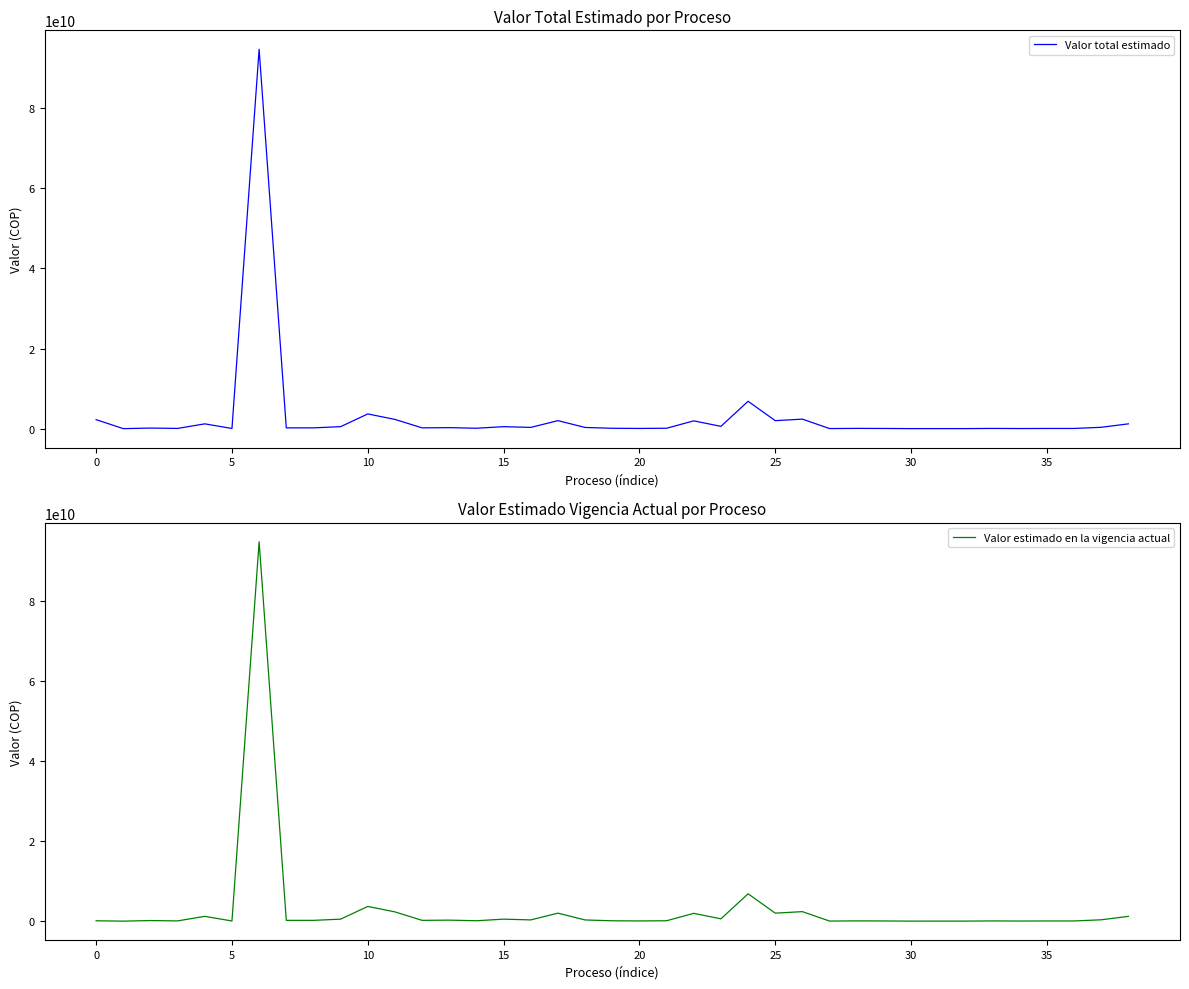

True or false: Valor estimado en la vigencia actual and Valor total estimado intersect in this chart.

False